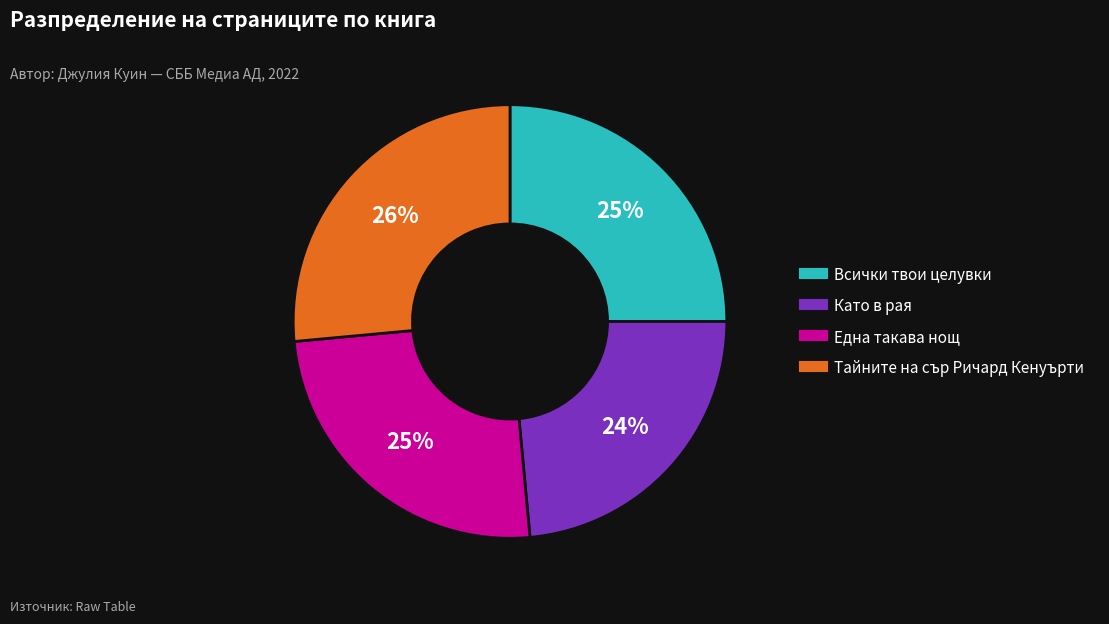

True or false: Тайните на сър Ричард Кенуърти accounts for 12% of the total.

False